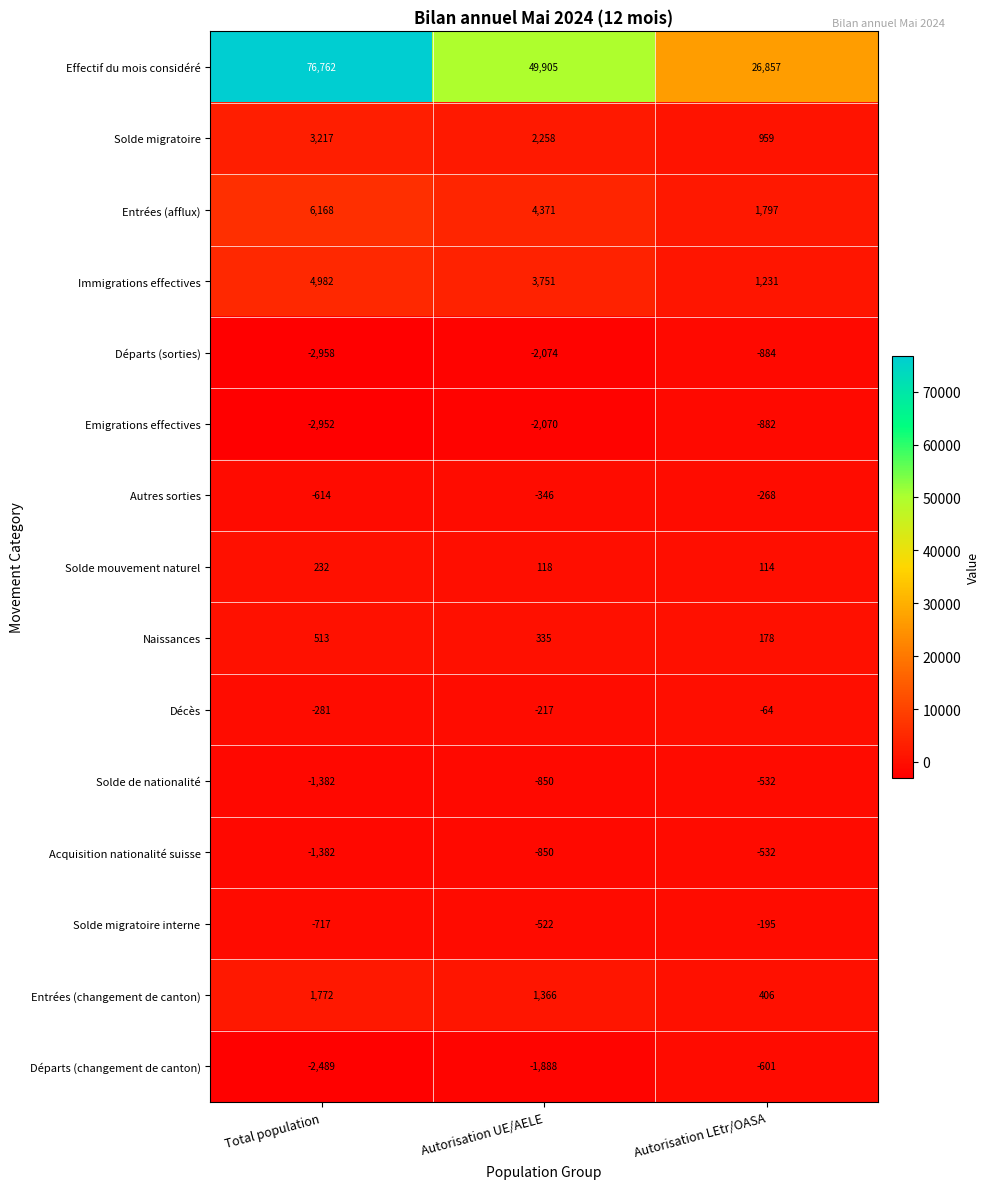

Is it true that Décès equals -304 at Autorisation UE/AELE?

False